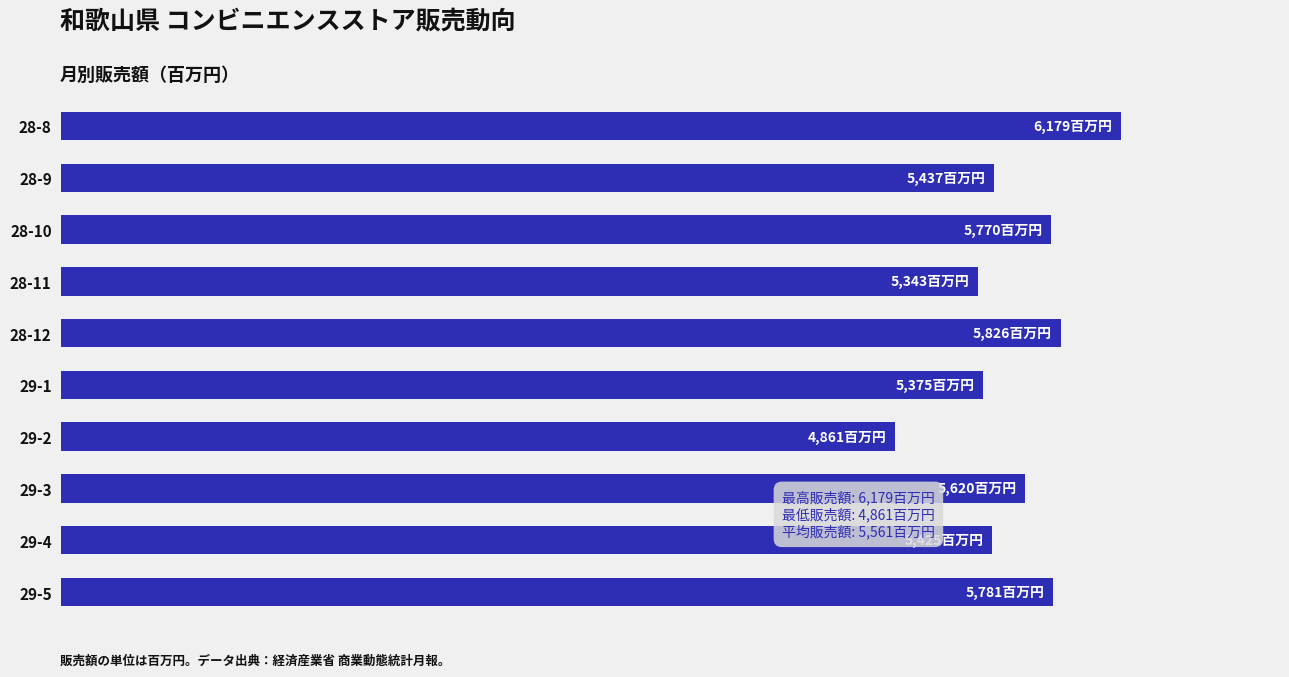

Does the chart contain any negative values?

No